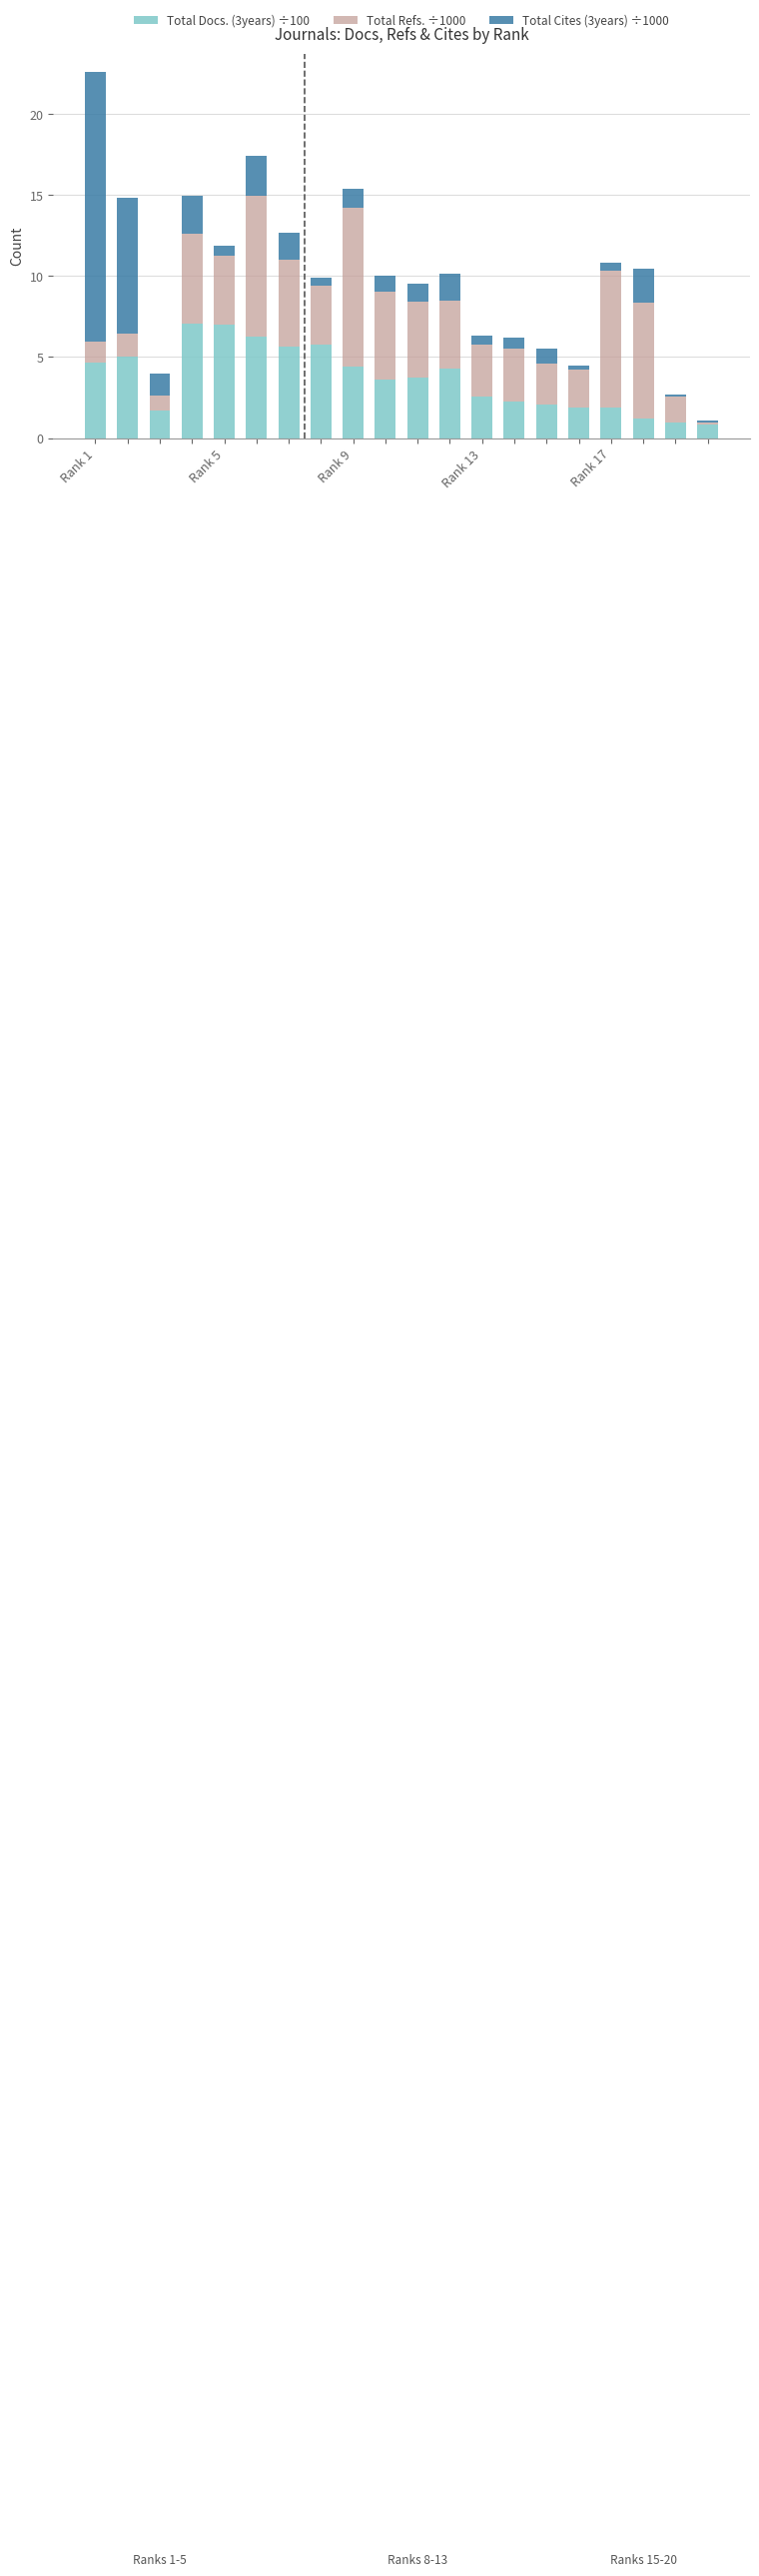

What is the difference between the maximum and minimum values in the Total Docs. (3years) ÷100 series?

6.2